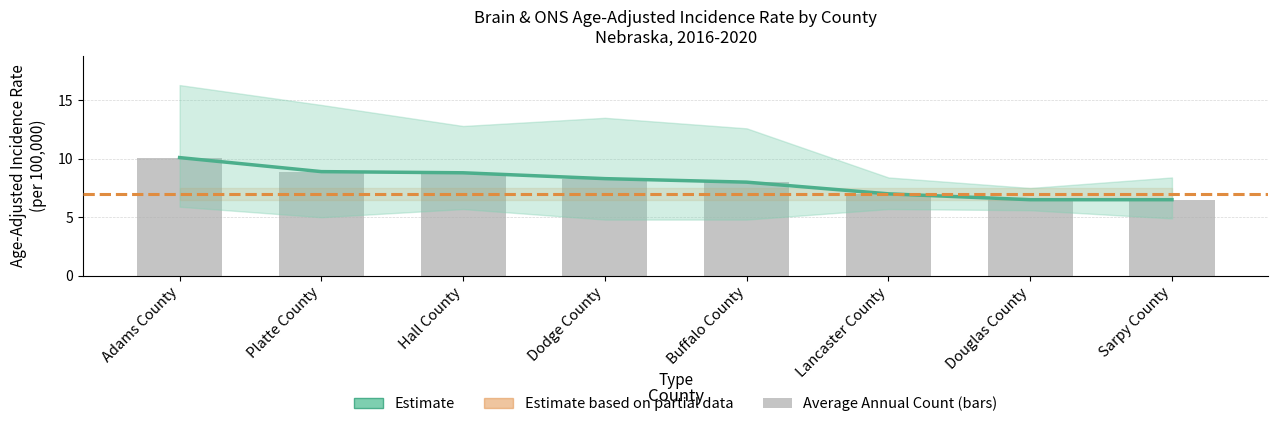

What is the smallest value displayed?

6.5